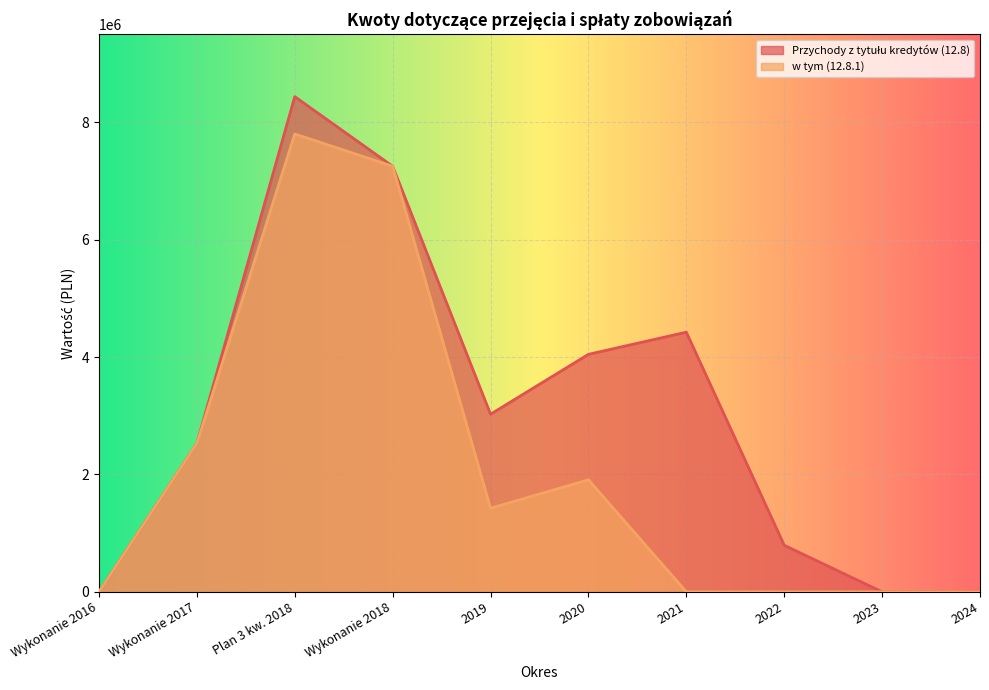

How many data points in w tym (12.8.1) are above 1424375?

5